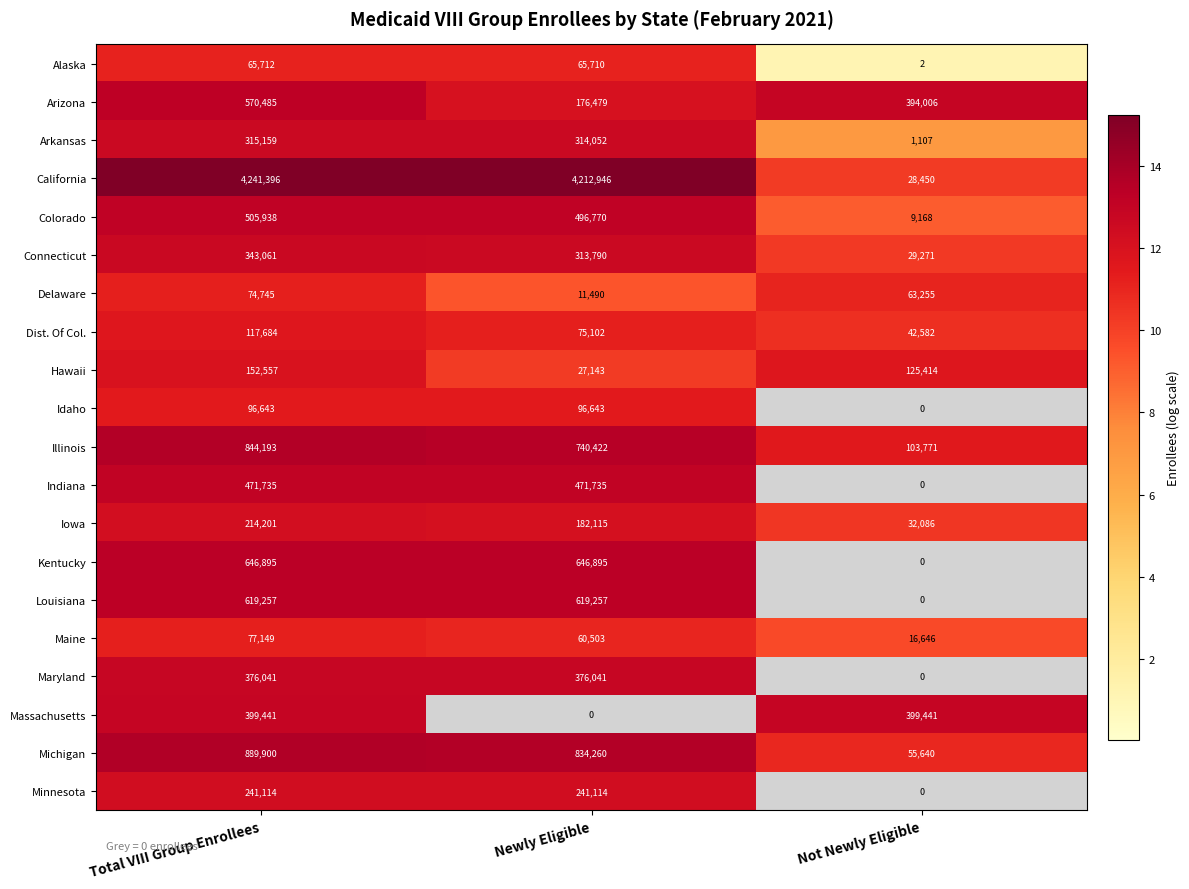

Which series has the widest spread of values?

California